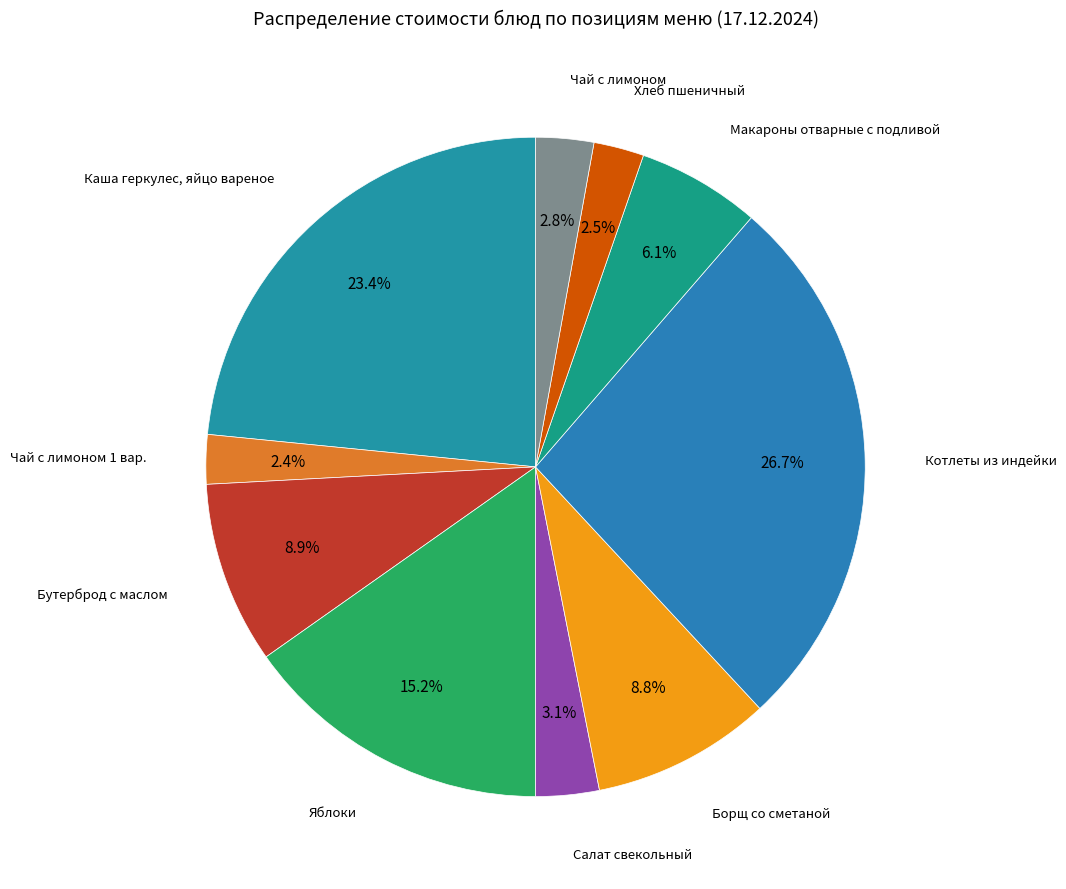

Which has a higher value, Макароны отварные с подливой or Бутерброд с маслом?

Бутерброд с маслом